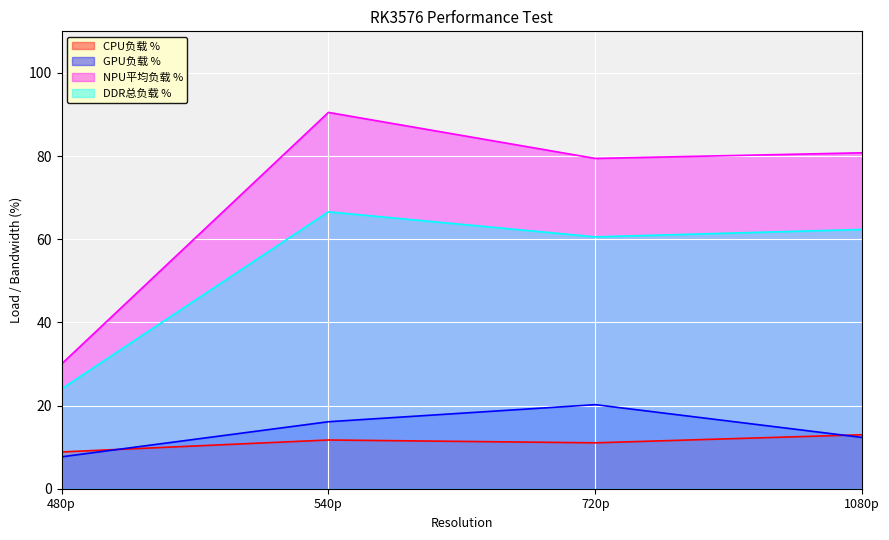

What is the difference between the second highest and minimum values in the DDR总负载 % series?

38.4